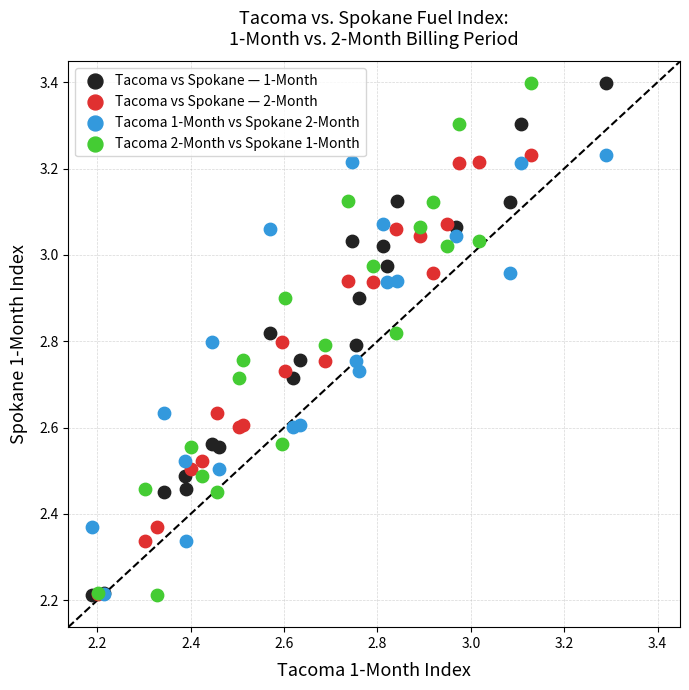

What are all the series names shown in the legend?

Tacoma vs Spokane — 1-Month, Tacoma vs Spokane — 2-Month, Tacoma 1-Month vs Spokane 2-Month, Tacoma 2-Month vs Spokane 1-Month